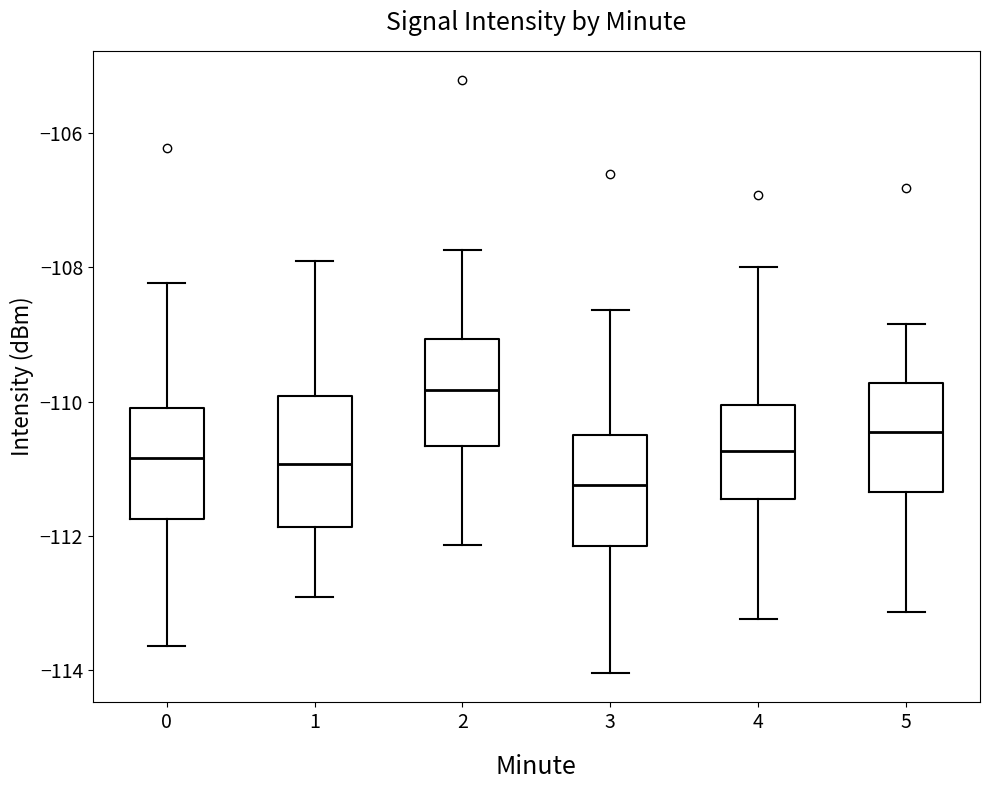

Reading left to right, transcribe this box plot: for each box, give where its median line is, the range the box spans, and where its two whiskers end, as read against the y-axis. The values are not printed on the chart, so give them approximately, as read against the axis.

0: median -110.8, box -111.8 to -110.0, whiskers -113.6 to -108.2
1: median -111.0, box -111.8 to -110.0, whiskers -113.0 to -108.0
2: median -109.8, box -110.6 to -109.0, whiskers -112.2 to -107.8
3: median -111.2, box -112.2 to -110.4, whiskers -114.0 to -108.6
4: median -110.8, box -111.4 to -110.0, whiskers -113.2 to -108.0
5: median -110.4, box -111.4 to -109.8, whiskers -113.2 to -108.8